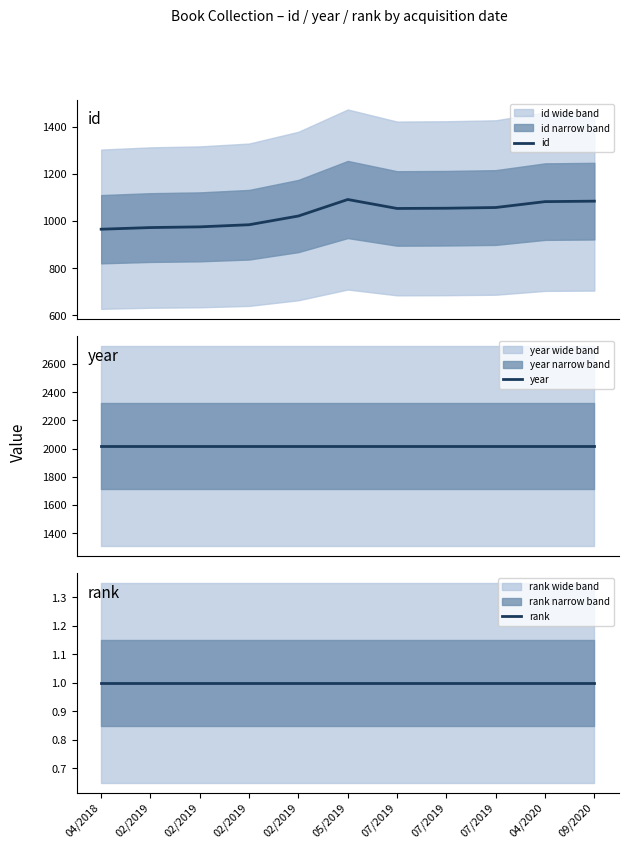

How many distinct data groups are displayed?

3